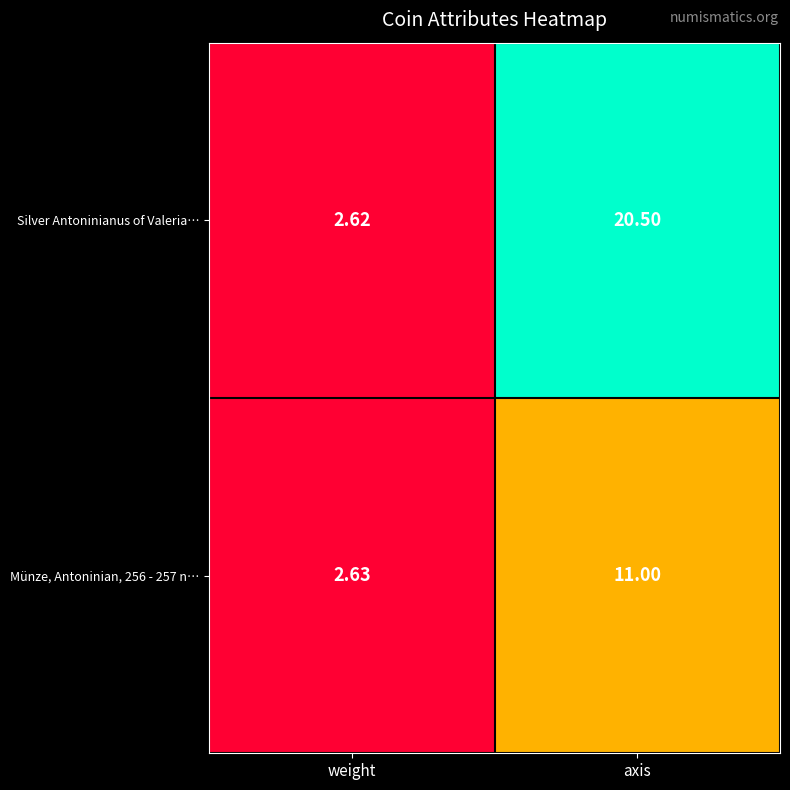

Is the value of Münze, Antoninian, 256 - 257 n… at weight greater than the value of Silver Antoninianus of Valeria… at weight?

Yes